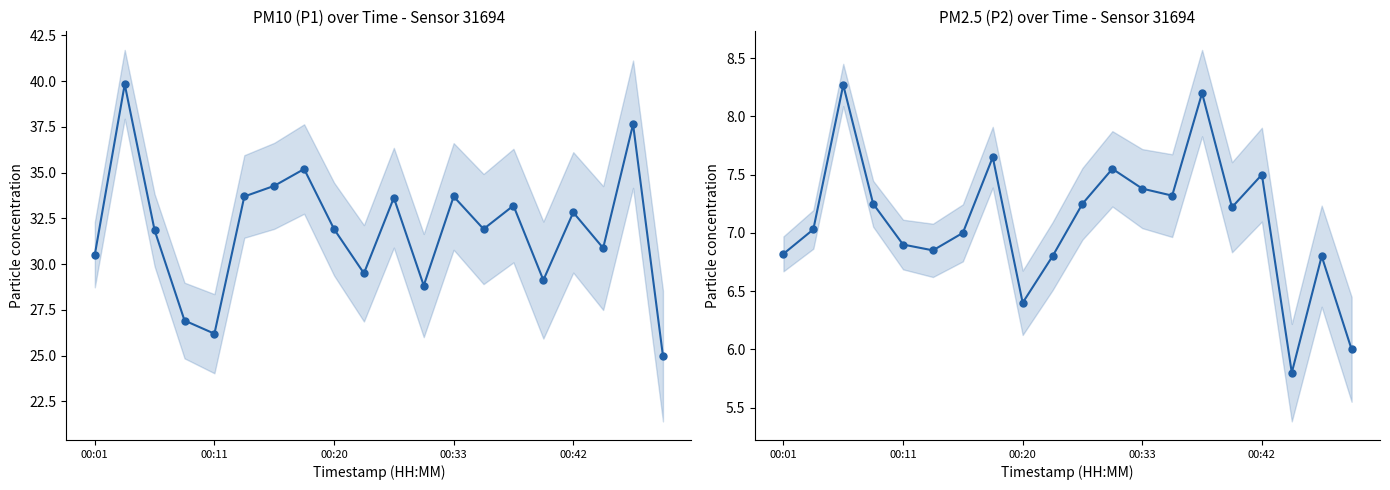

What is the lowest value of the P2 series?

5.8